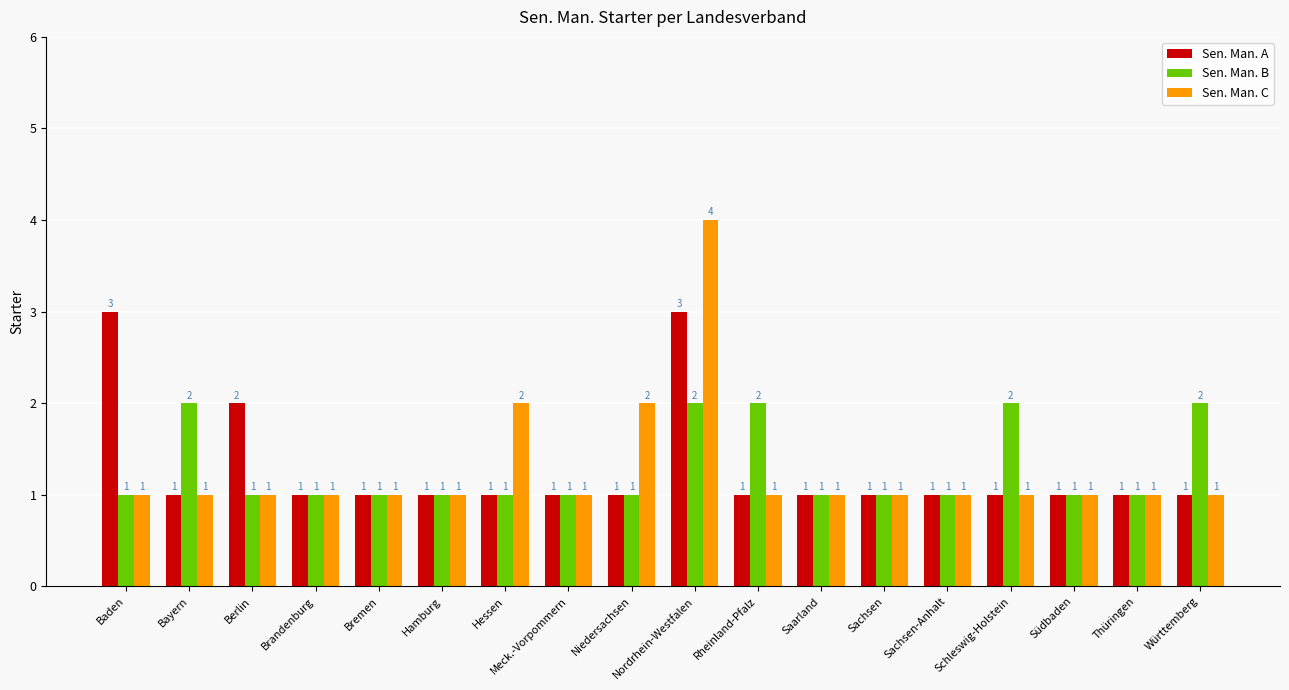

What is the label of the 2nd bar from the right?

Thüringen